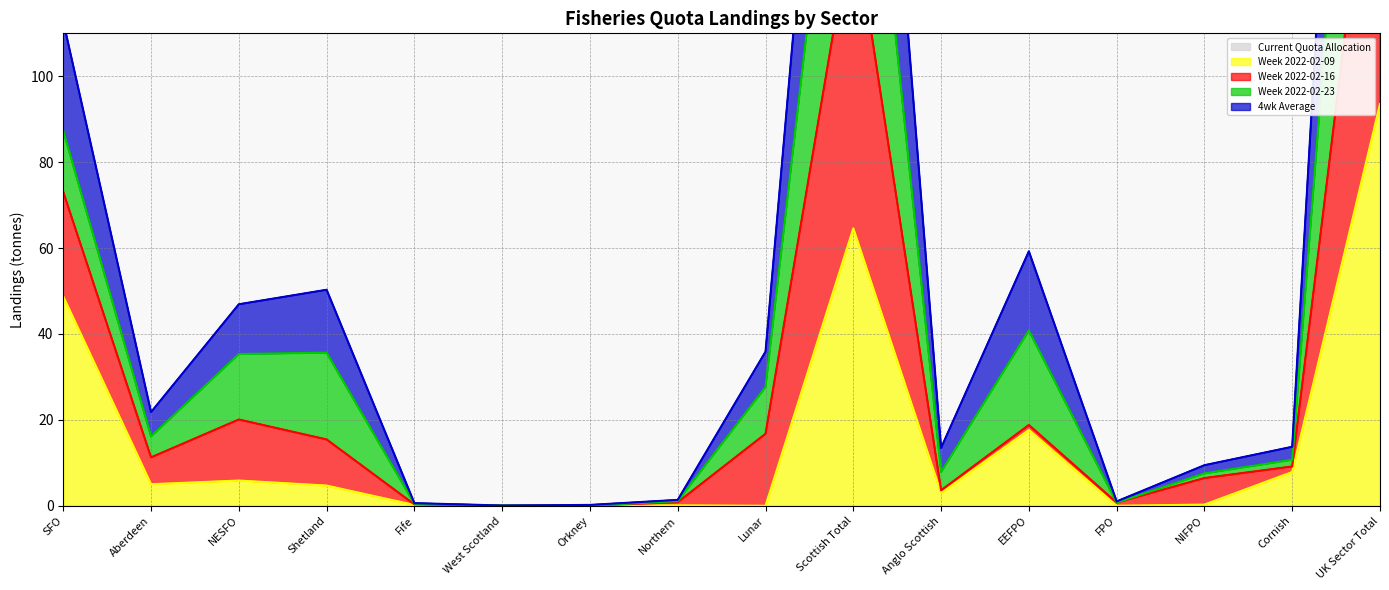

Where does the Week 2022-02-09 series first go above 4?

SFO